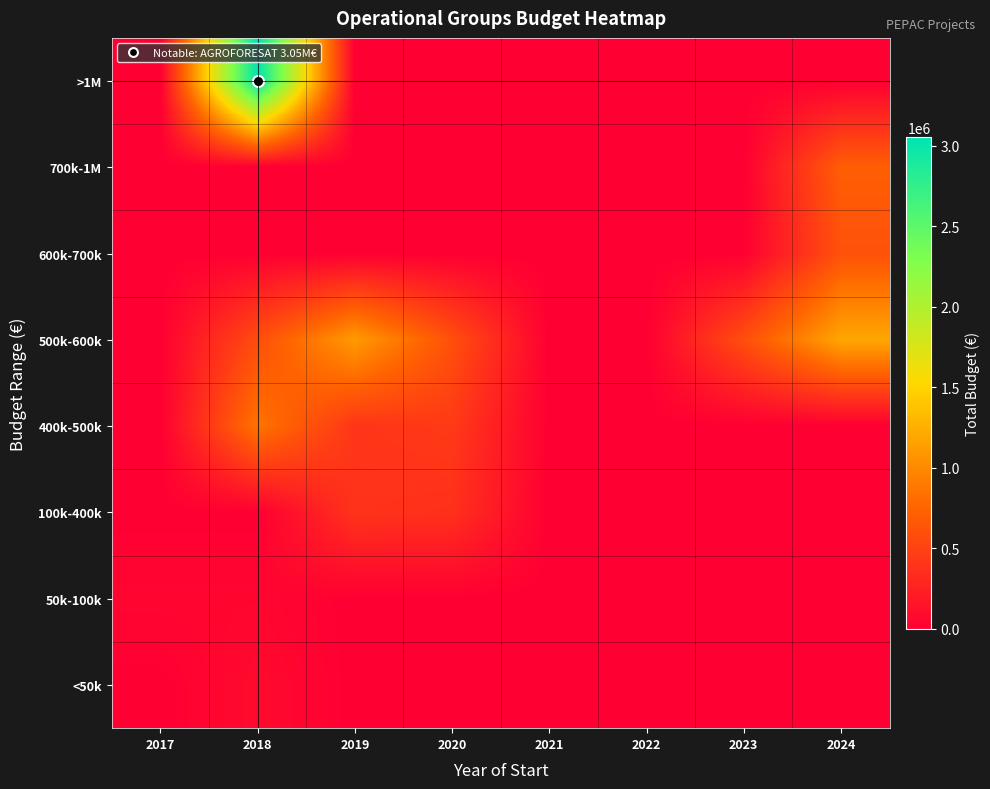

Reading right to left, extract all data points from this chart.

<50k: 2024=0	2023=0	2022=0	2021=0	2020=0	2019=0	2018=84057	2017=0
50k-100k: 2024=0	2023=0	2022=0	2021=0	2020=0	2019=0	2018=52055	2017=50000
100k-400k: 2024=0	2023=0	2022=0	2021=0	2020=363424	2019=384830	2018=0	2017=0
400k-500k: 2024=0	2023=0	2022=0	2021=0	2020=432329	2019=400025	2018=862944	2017=0
500k-600k: 2024=1193782	2023=589584	2022=0	2021=0	2020=599636	2019=1119780	2018=581157	2017=0
600k-700k: 2024=610889	2023=0	2022=0	2021=0	2020=0	2019=0	2018=0	2017=0
700k-1M: 2024=706697	2023=0	2022=0	2021=0	2020=0	2019=0	2018=0	2017=0
>1M: 2024=0	2023=0	2022=0	2021=0	2020=0	2019=0	2018=3051573	2017=0